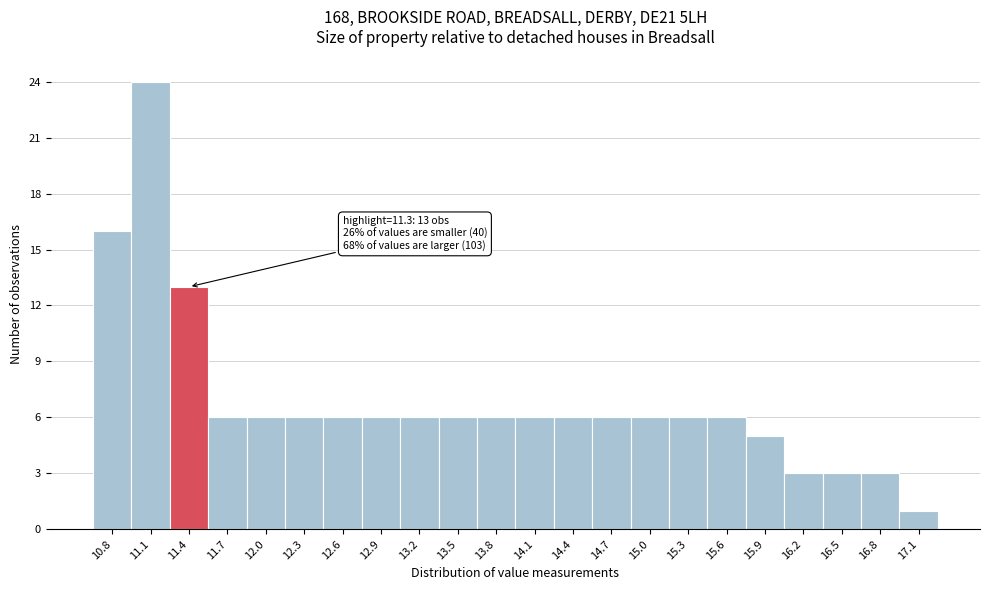

Over which range of the x-axis is the bar tallest?

10.9 to 11.2